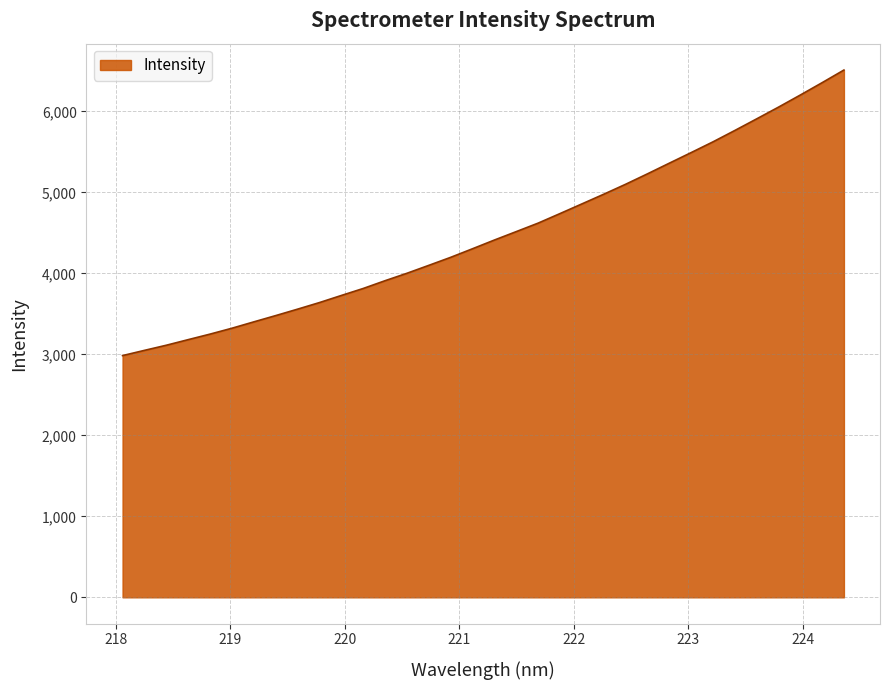

What is the difference between the maximum and minimum values?

3525.4